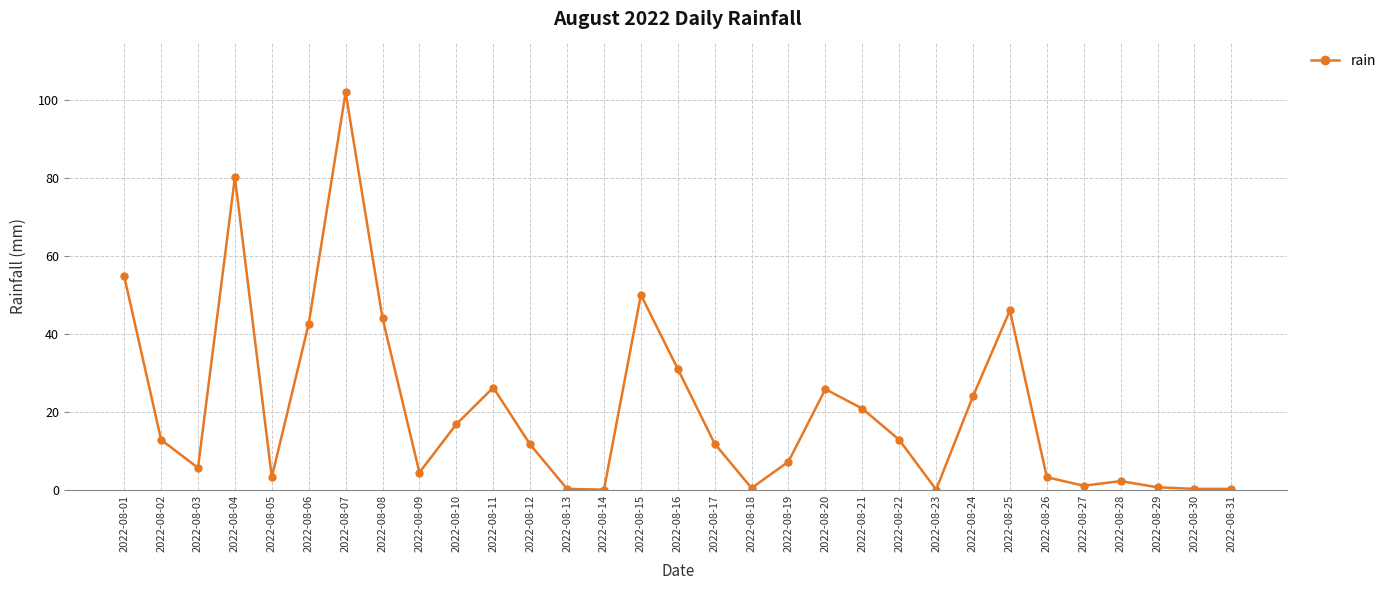

Which category has the highest value across all series?

2022-08-07